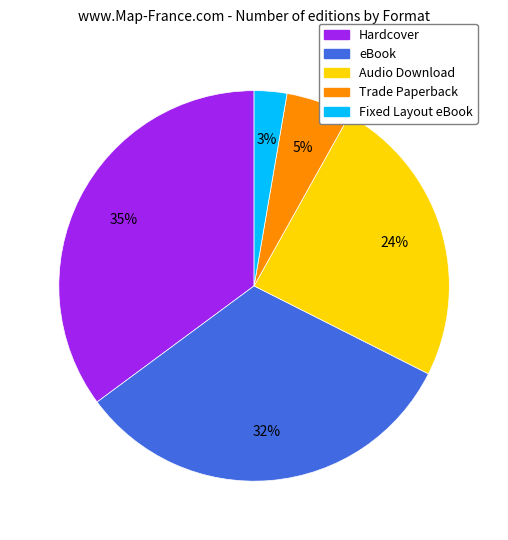

Which category has the biggest portion of the pie?

Hardcover